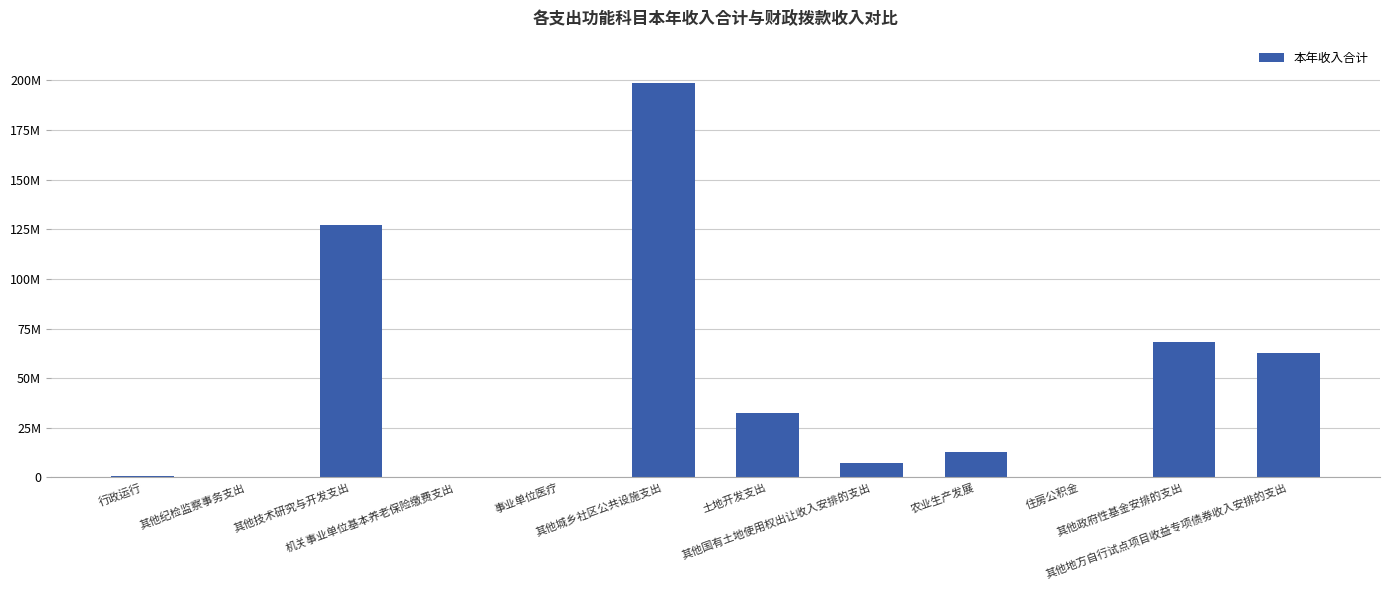

At which category does the chart reach its peak across all series?

其他城乡社区公共设施支出